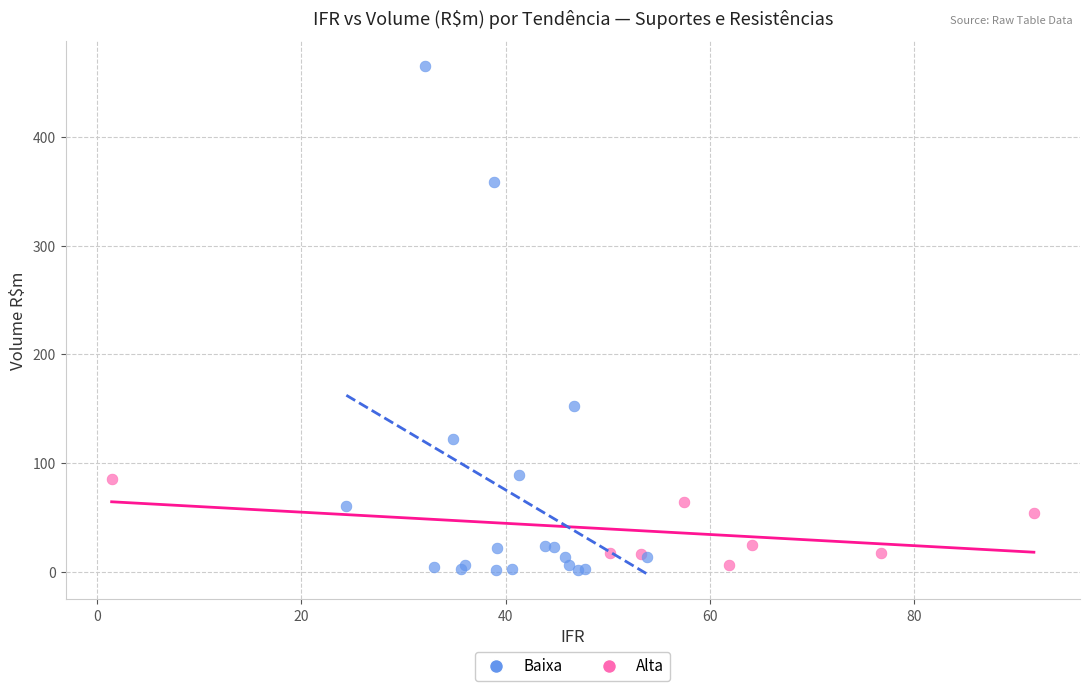

Which series has the largest Y range (max minus min)?

Baixa